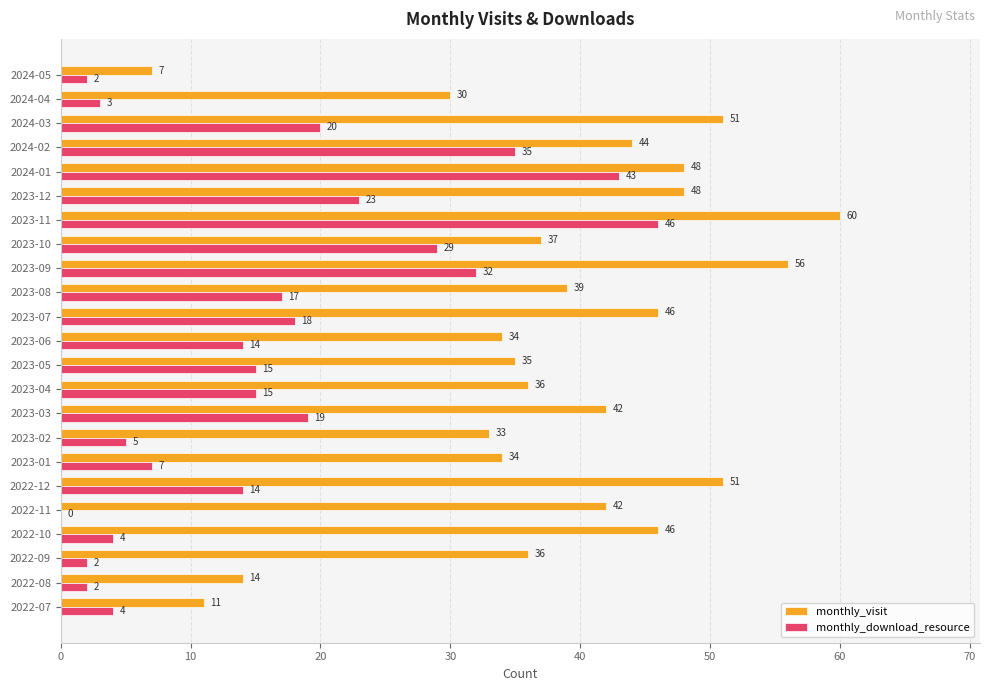

What is the sum of all monthly_visit values?

880